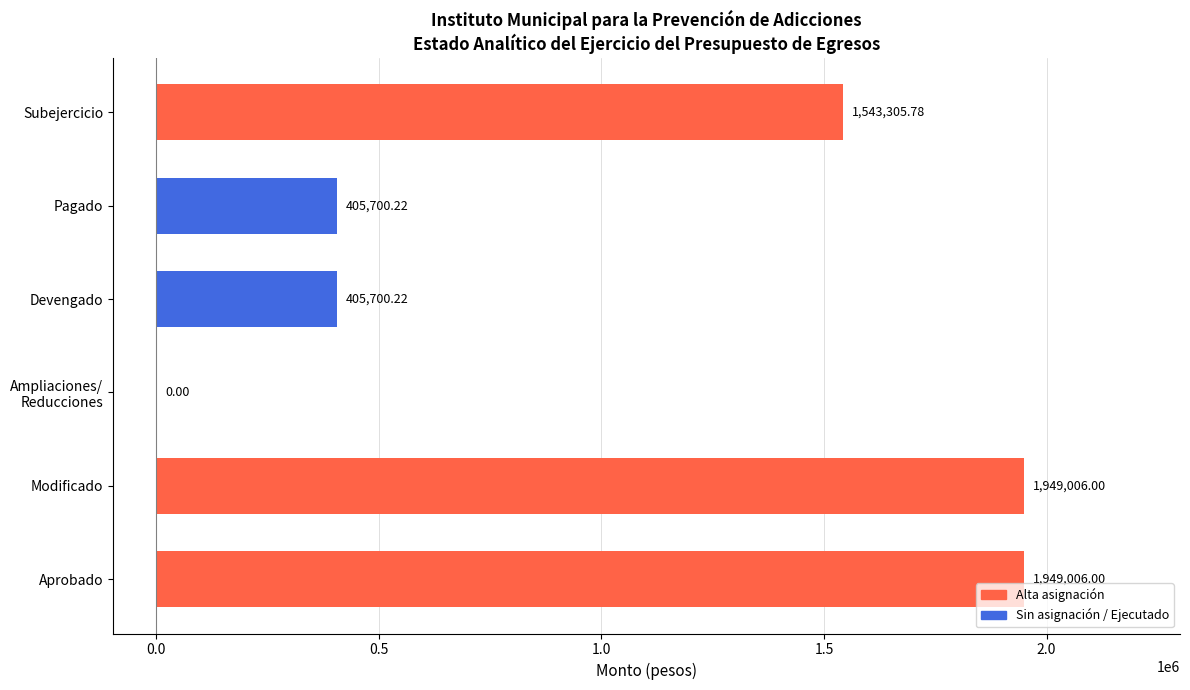

Which has a higher value, Aprobado or Devengado?

Aprobado